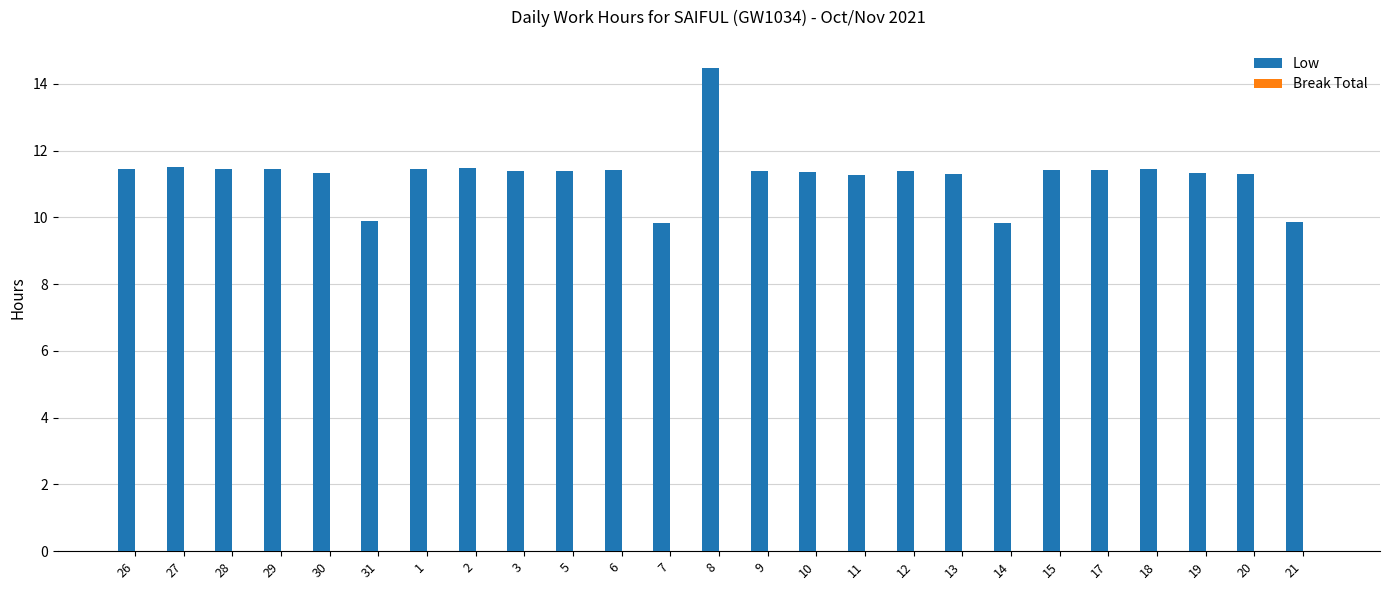

Approximately how many times larger is the value at 21 compared to 28?

0.9